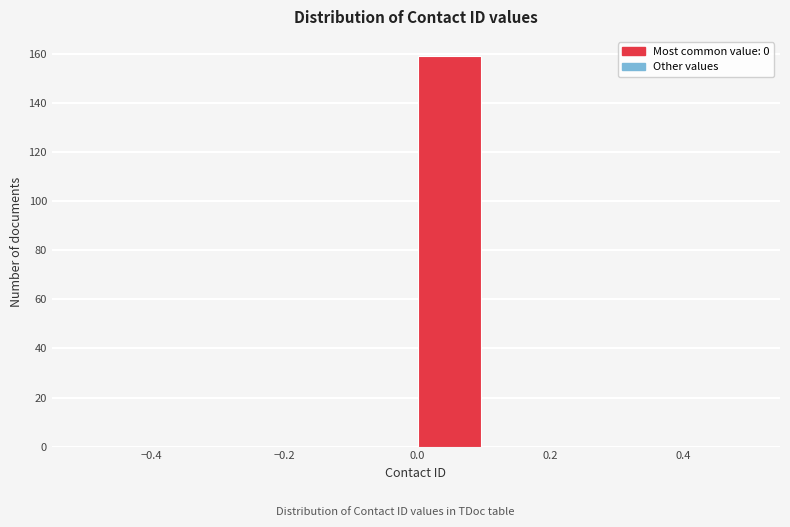

Over which range of the x-axis is the bar tallest?

0.0 to 0.1